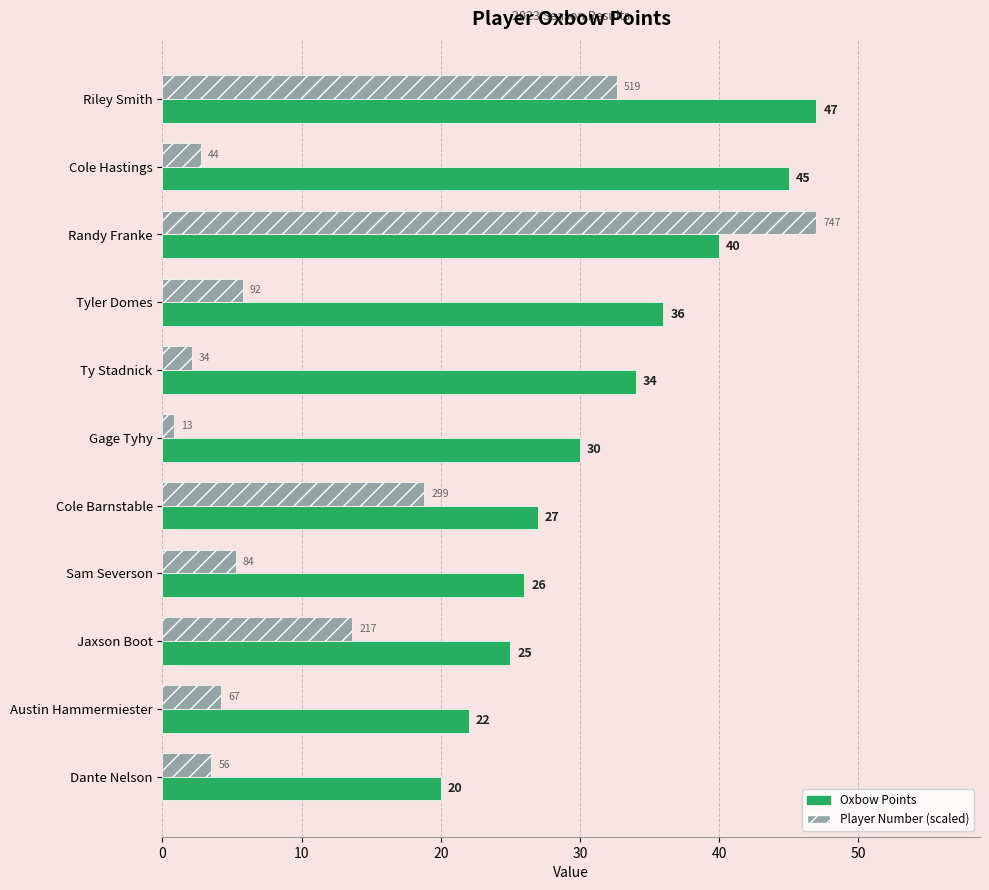

Rank the series by their average value, from highest to lowest.

Oxbow Points, Player Number (scaled)